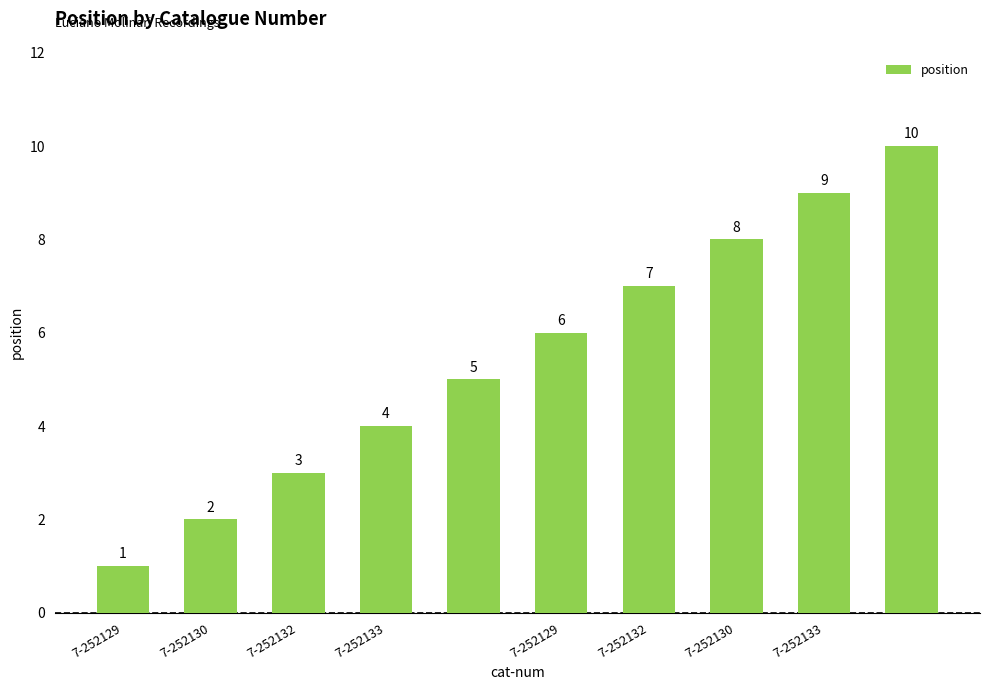

Count the values in the range 3 to 8.

6